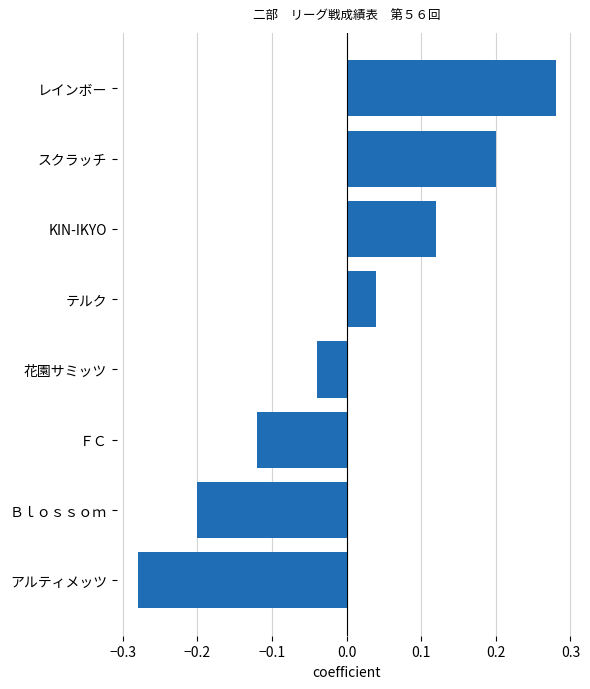

Is it true that the value at スクラッチ is 0.2?

True